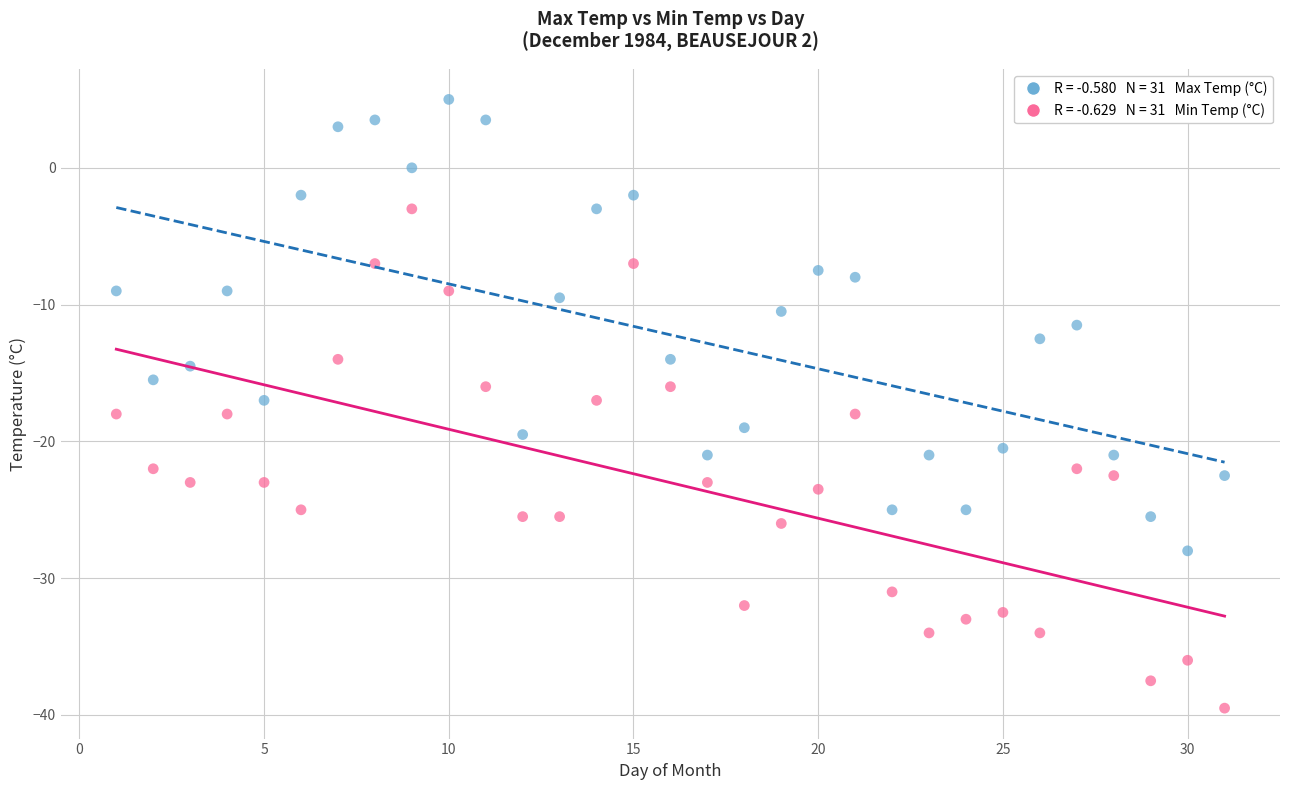

Across all data points, what is the range of Y values (max minus min)?

44.5